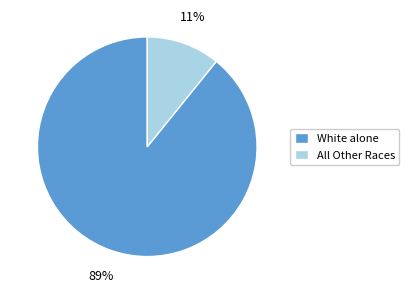

Which category accounts for the majority?

White alone